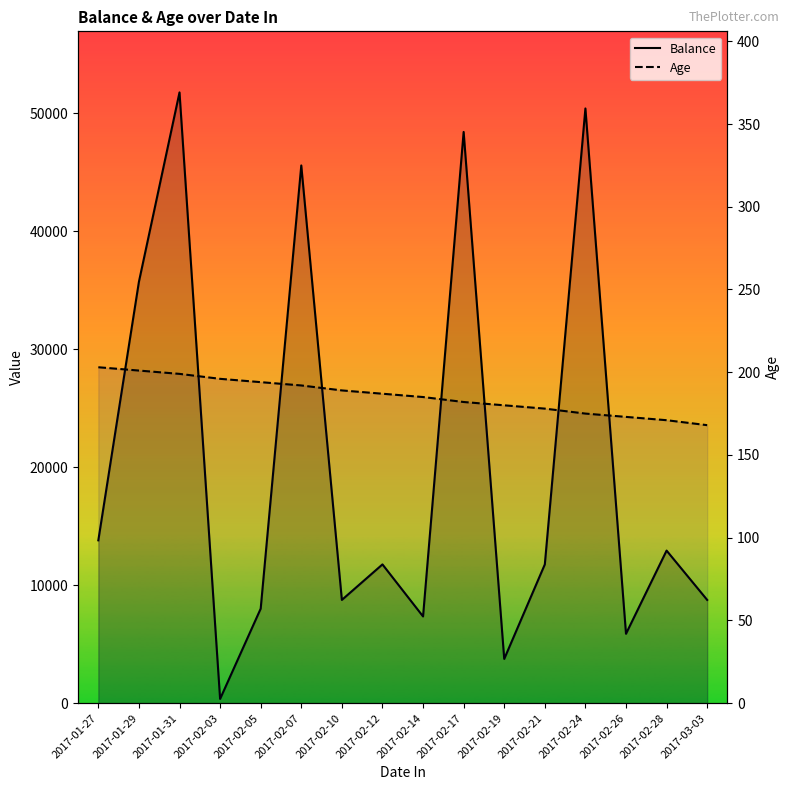

List the series in order of their overall mean, lowest first.

Age, Balance